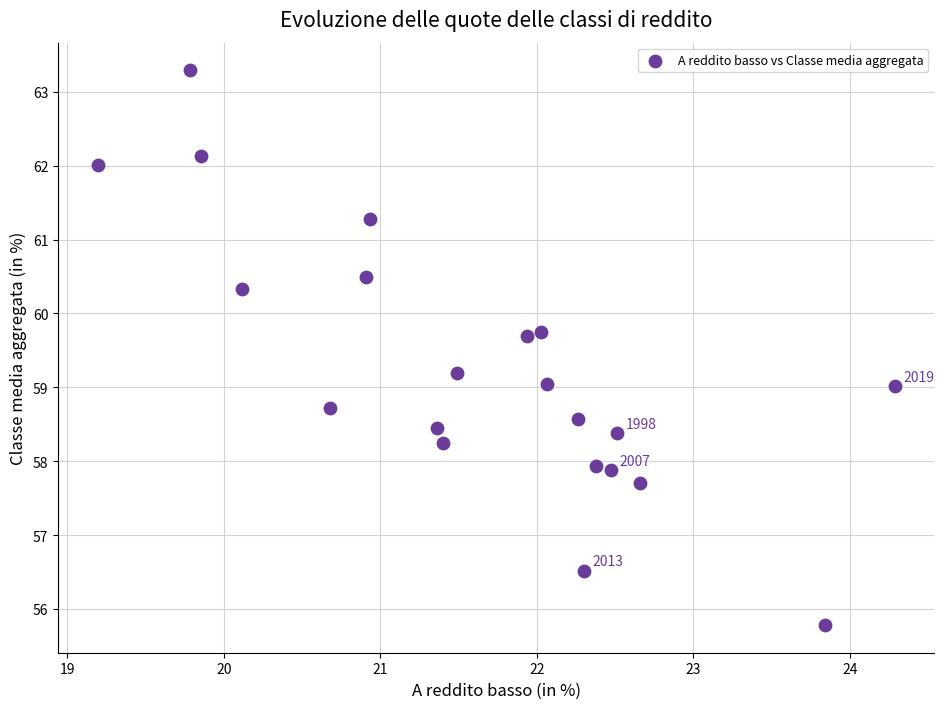

What is the range of X values (max minus min)?

5.1